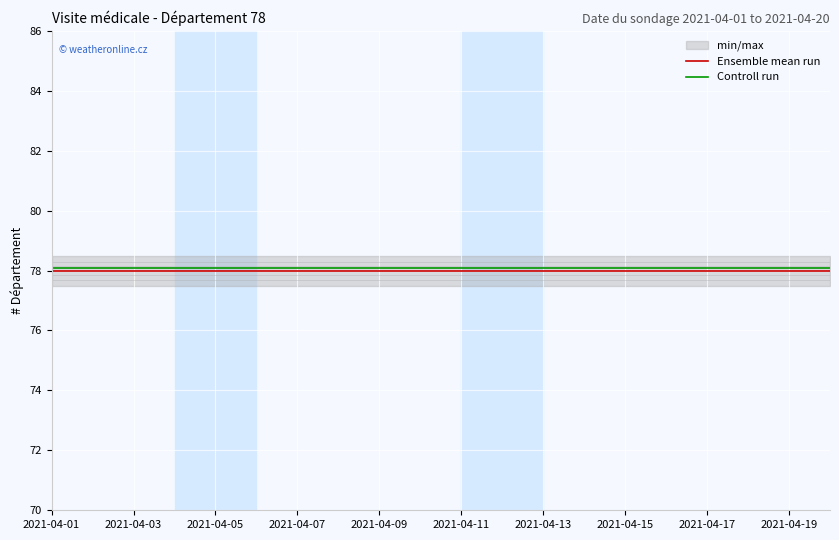

At which label does Controll run reach its peak?

2021-04-01